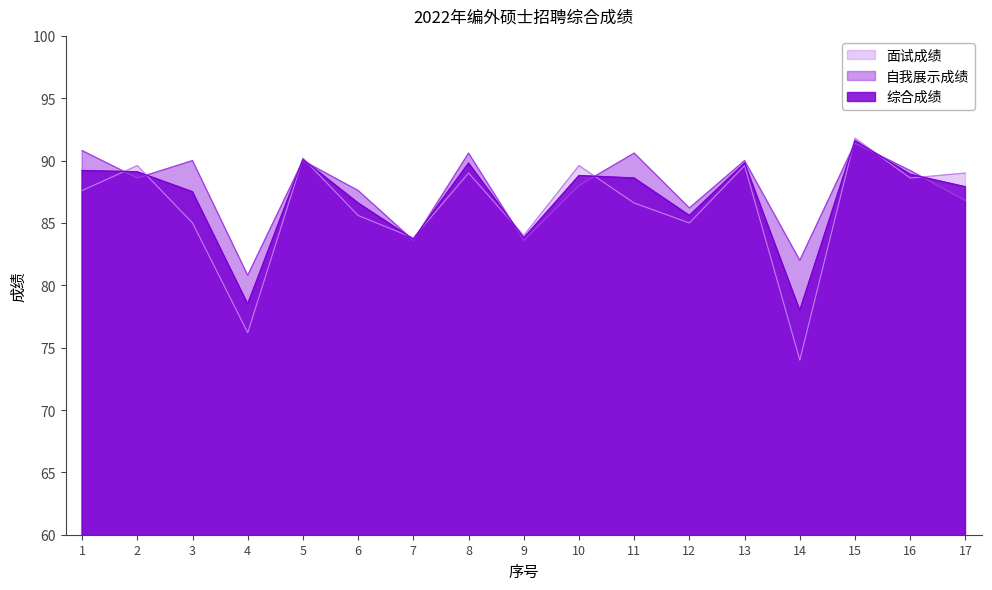

At how many categories does at least one series exceed 74?

17